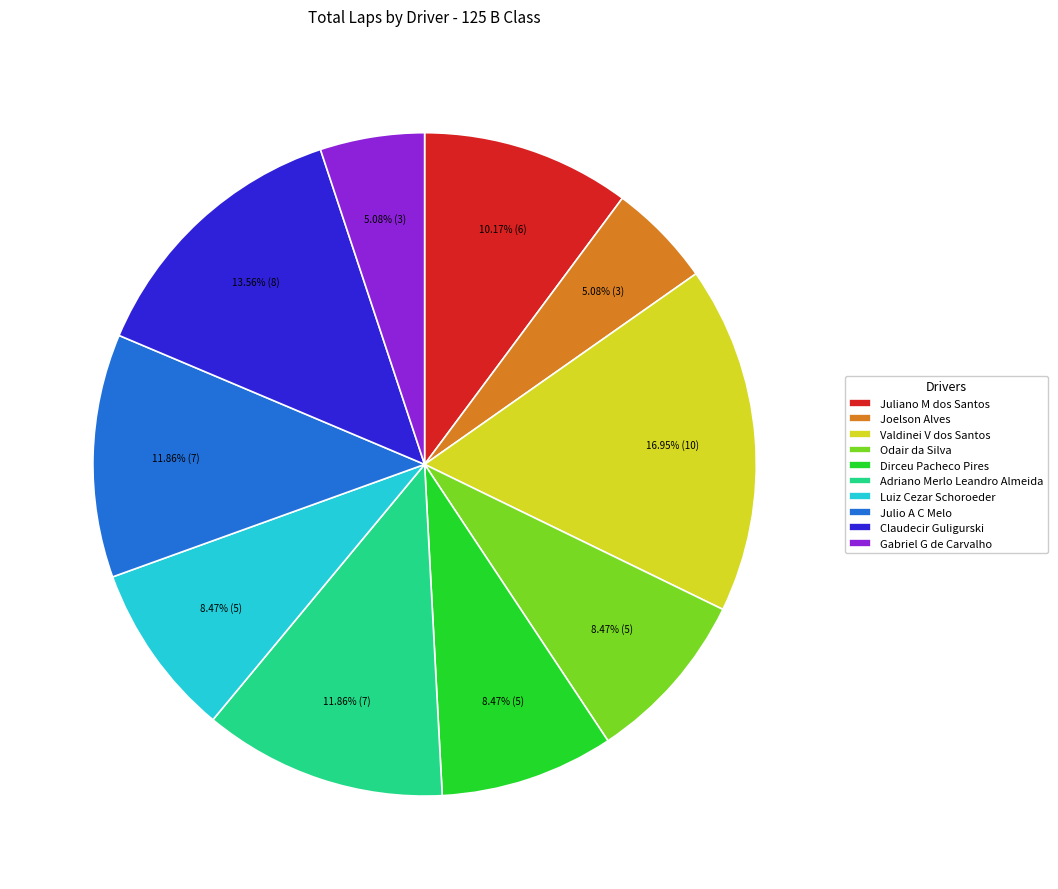

To the nearest percent, what is the average slice percentage?

10%